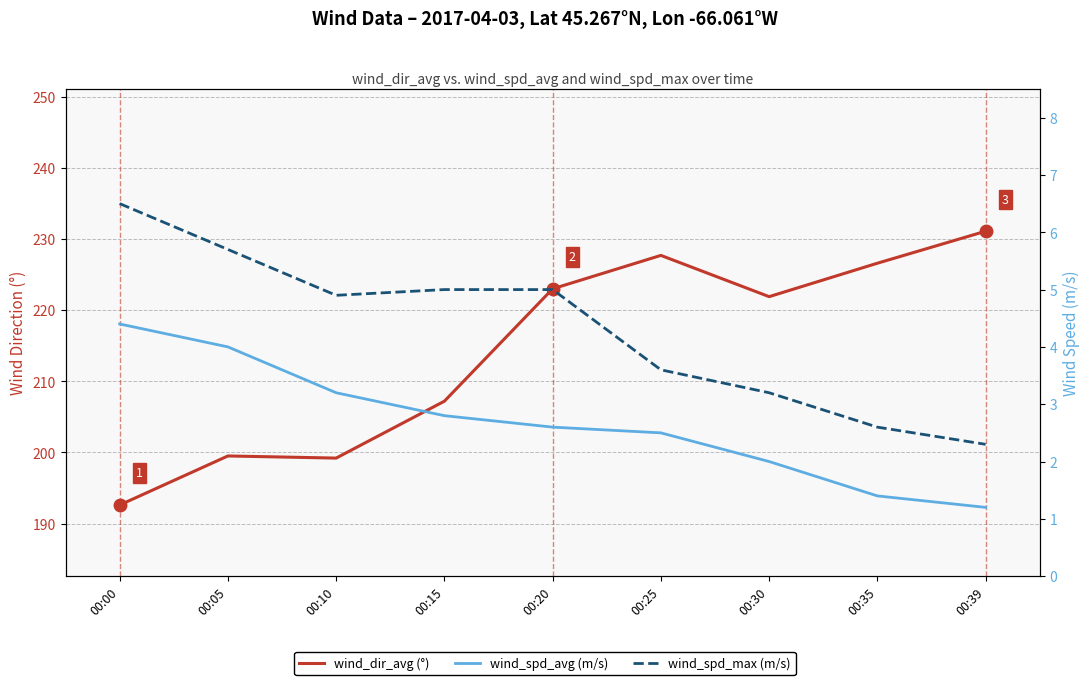

What are all the series names shown in the legend?

wind_dir_avg (°), wind_spd_avg (m/s), wind_spd_max (m/s)